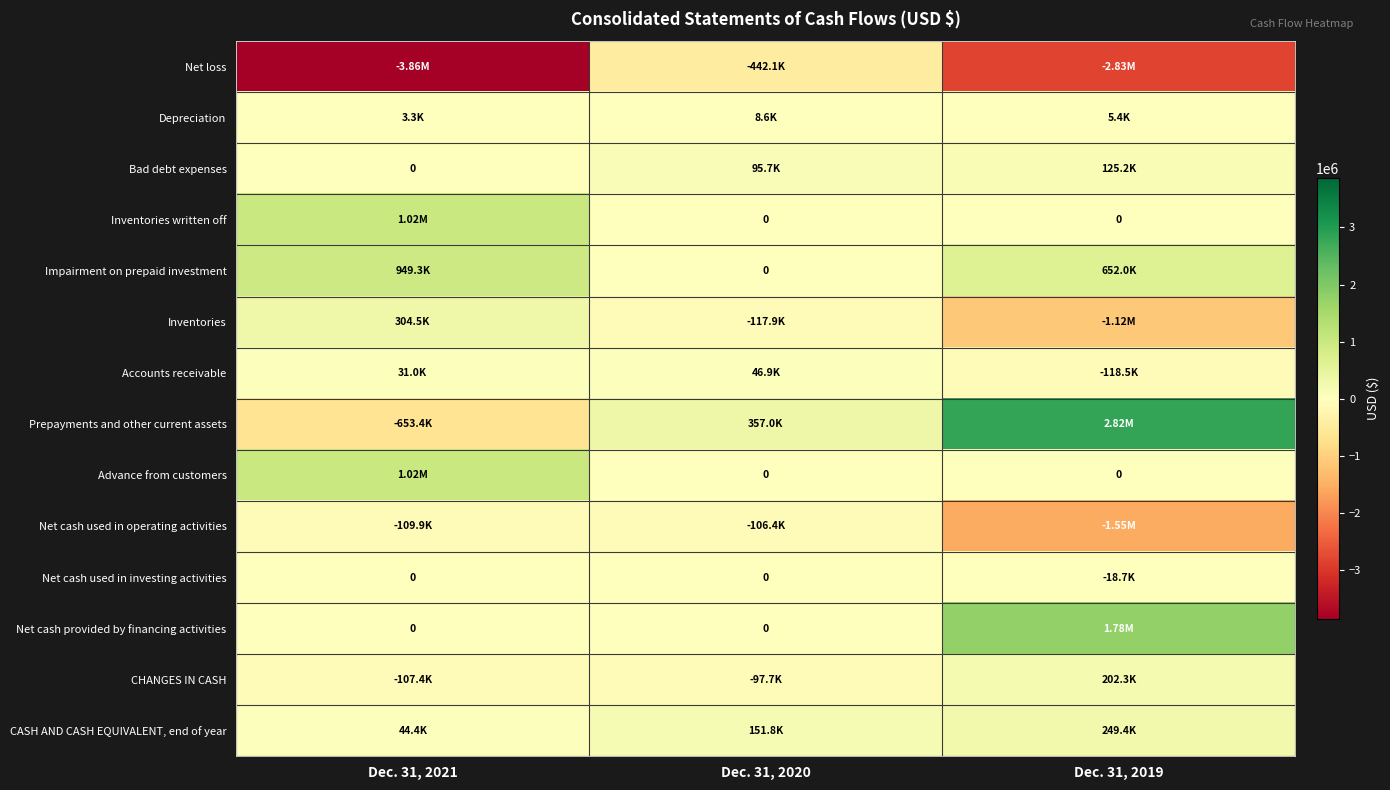

List the series in order of their peak value, highest first.

Prepayments and other current assets, Net cash provided by financing activities, Inventories written off, Advance from customers, Impairment on prepaid investment, Inventories, CASH AND CASH EQUIVALENT, end of year, CHANGES IN CASH, Bad debt expenses, Accounts receivable, Depreciation, Net cash used in investing activities, Net cash used in operating activities, Net loss